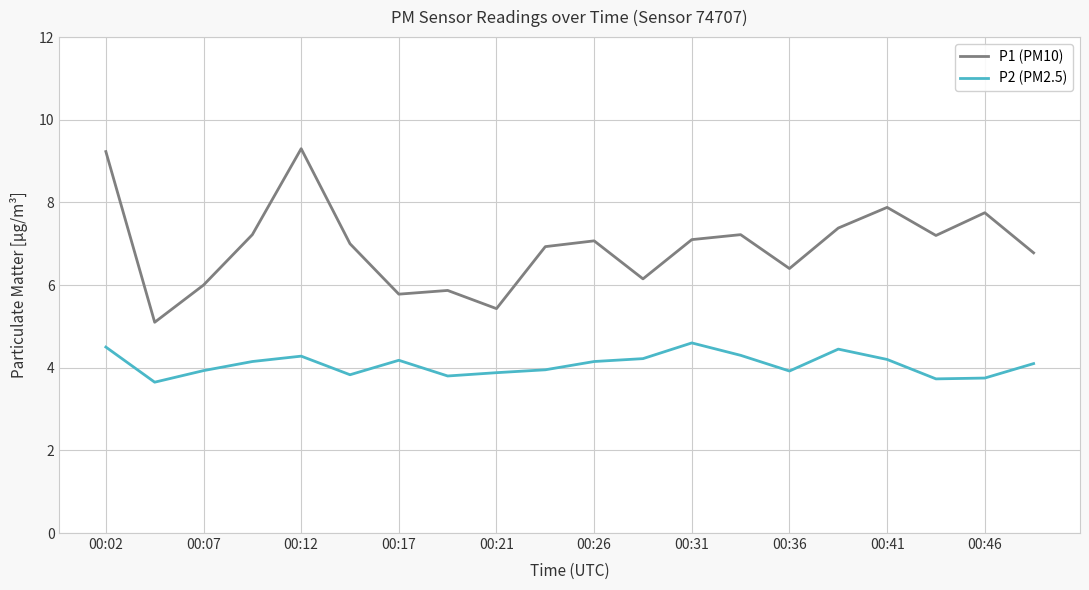

Which series has the largest total across all categories?

P1 (PM10)